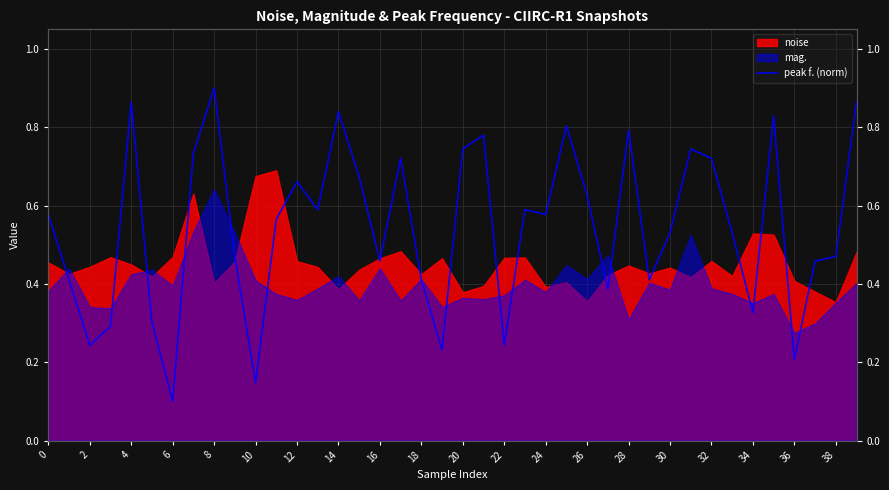

Does the chart display data point markers on the line(s)?

No